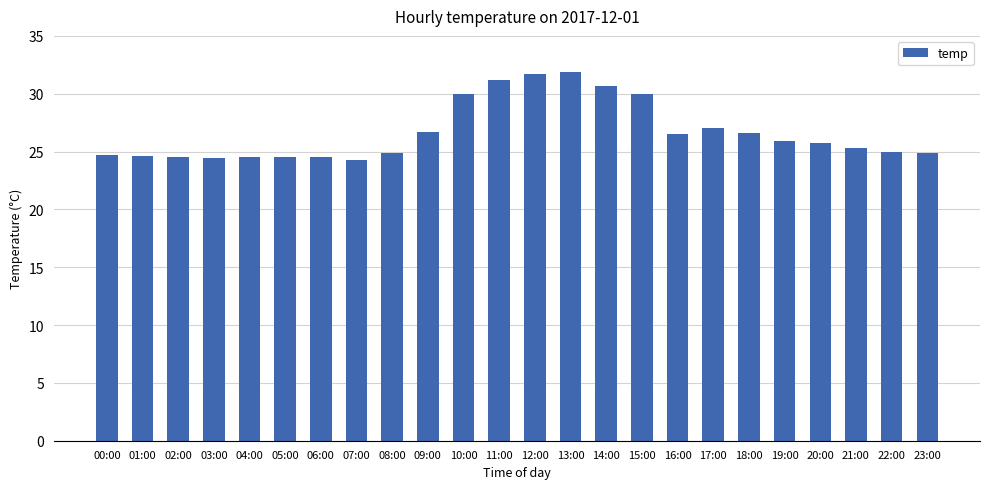

Is it true that the value at 23:00 is 24.9?

True